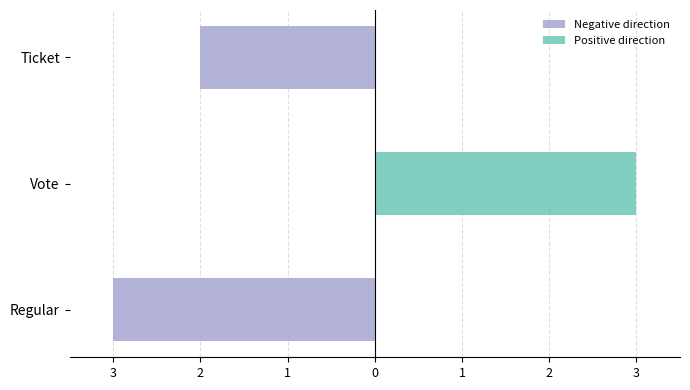

What is the difference between the highest and lowest values at Regular?

3